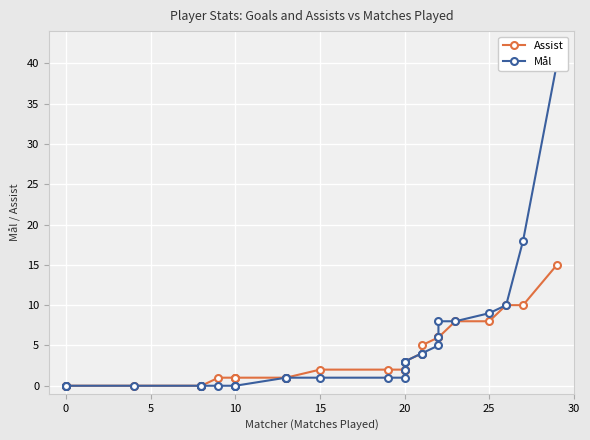

True or false: Assist and Mål intersect in this chart.

False